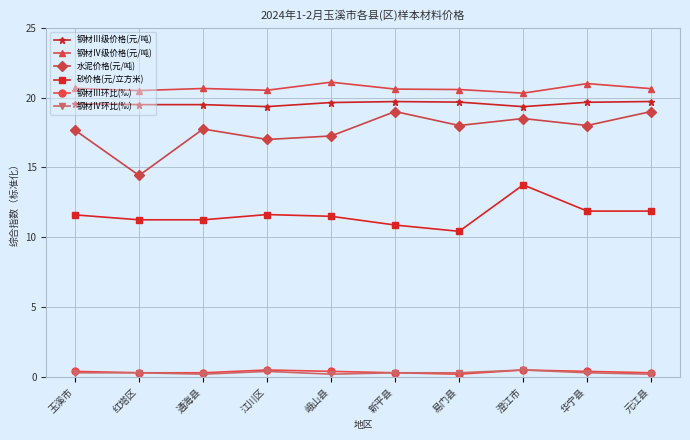

Which series has the largest total across all categories?

钢材Ⅳ级价格(元/吨)